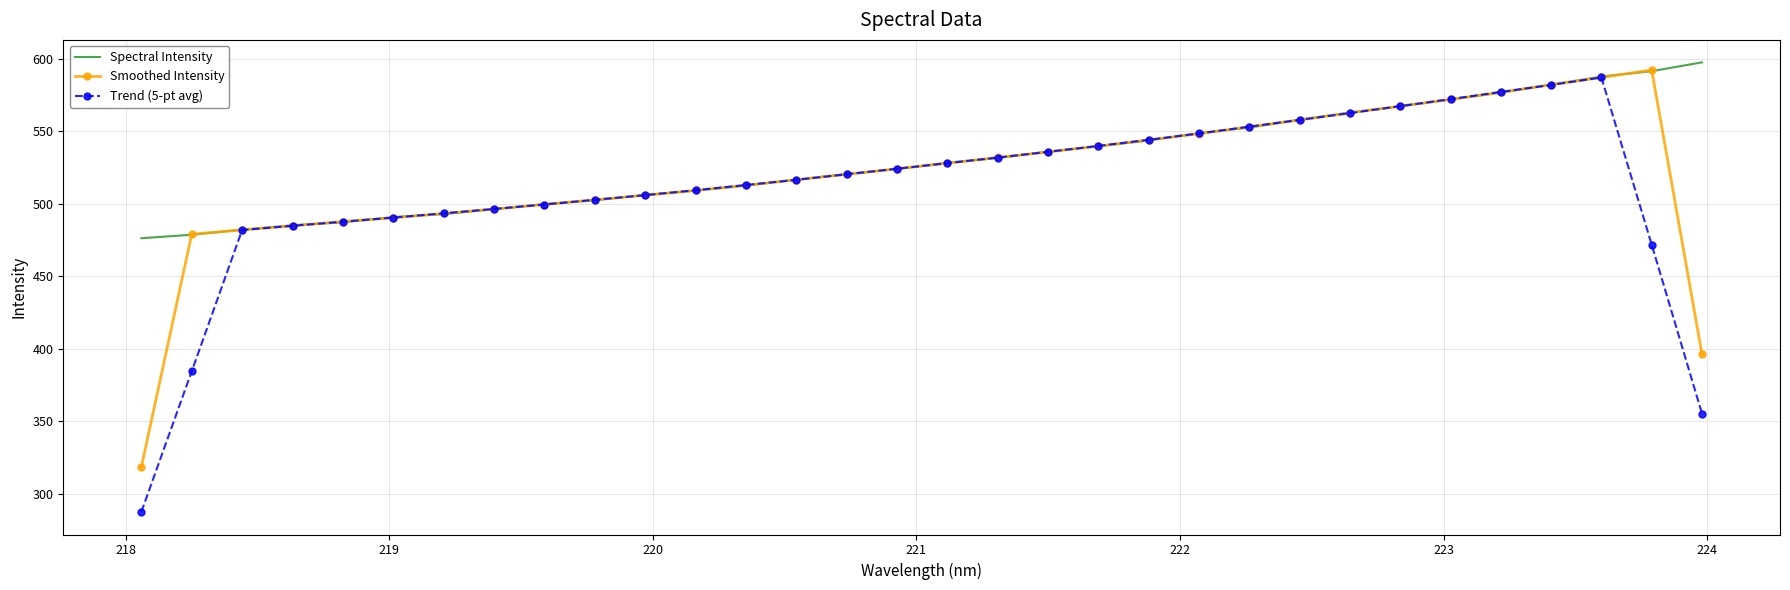

What is the minimum value for Spectral Intensity?

476.4